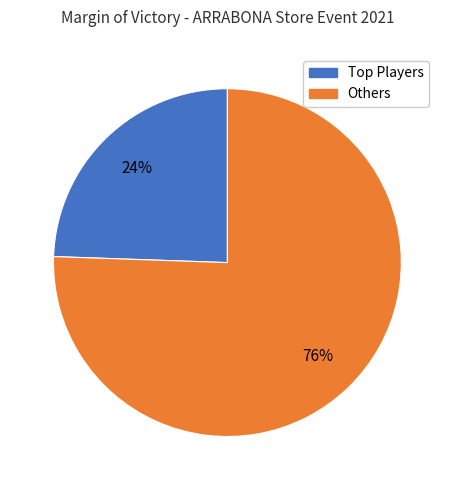

Does any single category account for the majority?

Yes